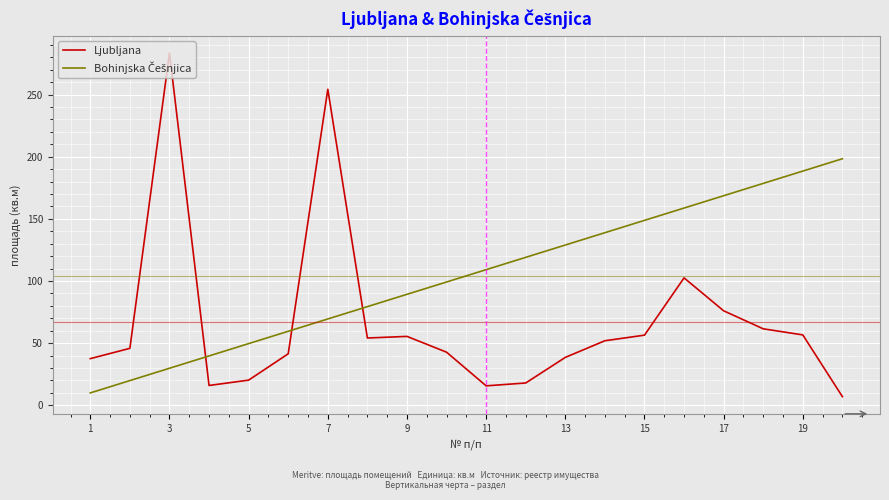

Which series has the widest spread of values?

Ljubljana